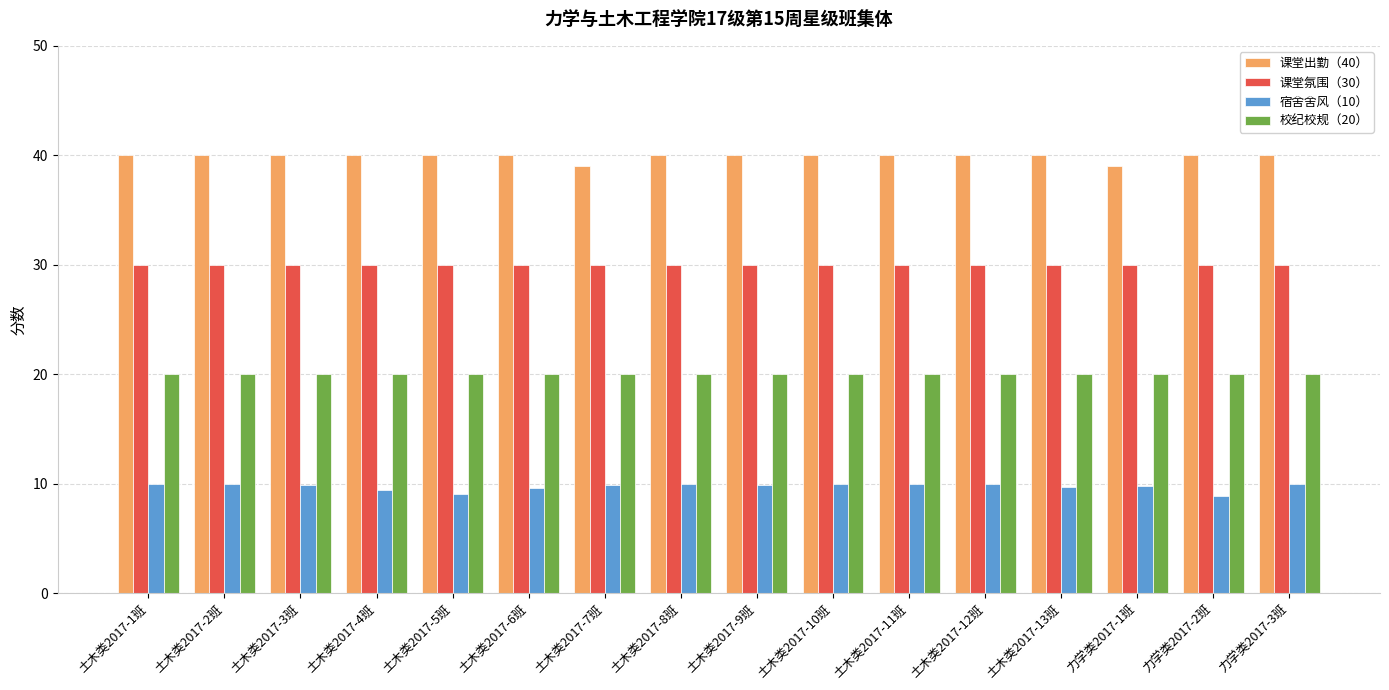

How many data points does each series have?

16